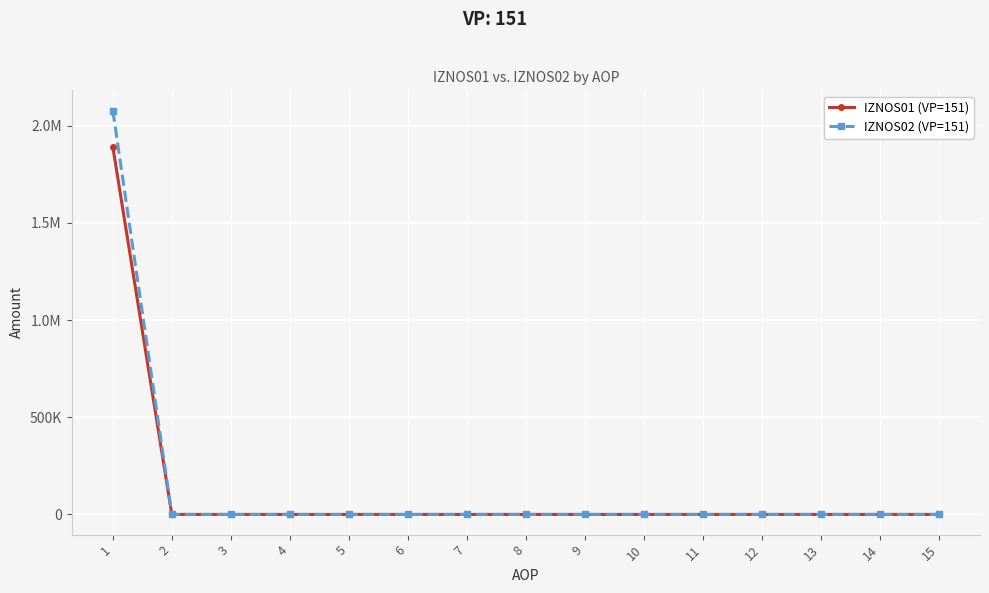

Is it true that IZNOS01 (VP=151) equals 1160806.3 at 12?

False